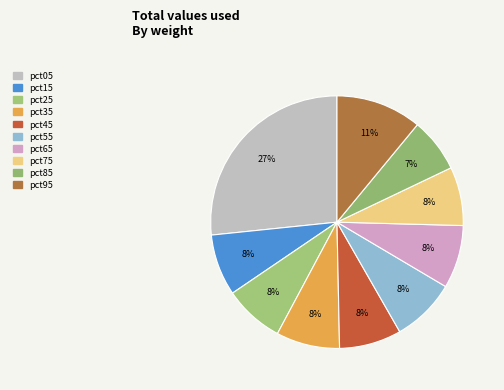

How many slices are in this pie chart?

10